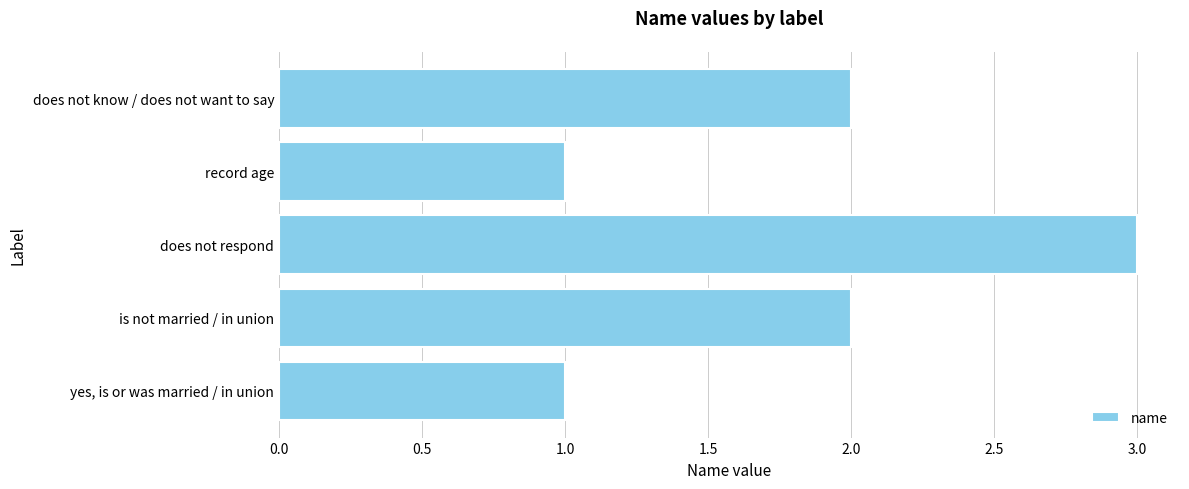

How many bars are there in total?

5